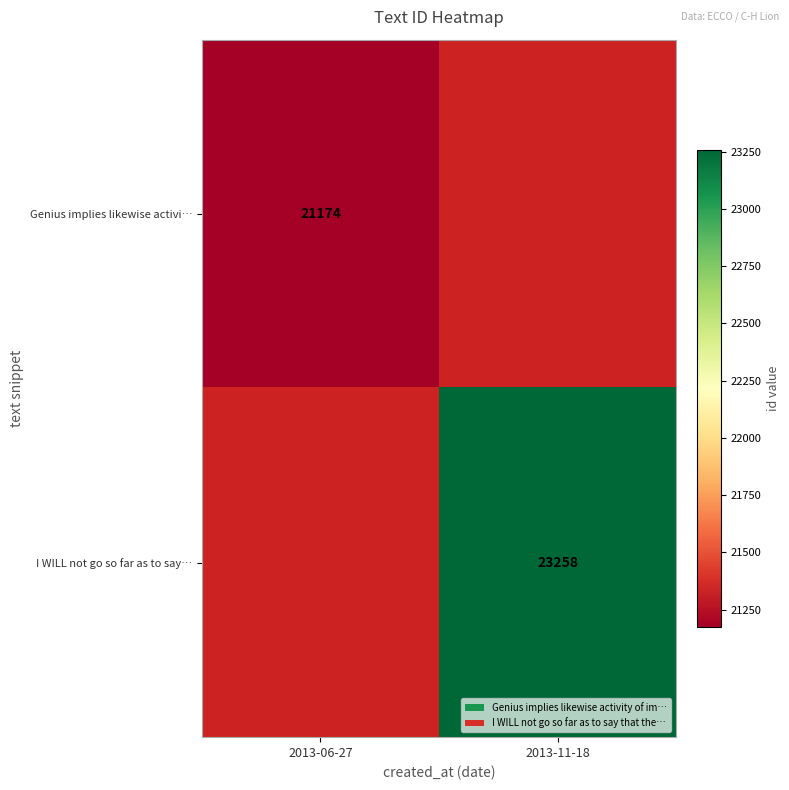

Which category has the lowest value across all series?

2013-06-27